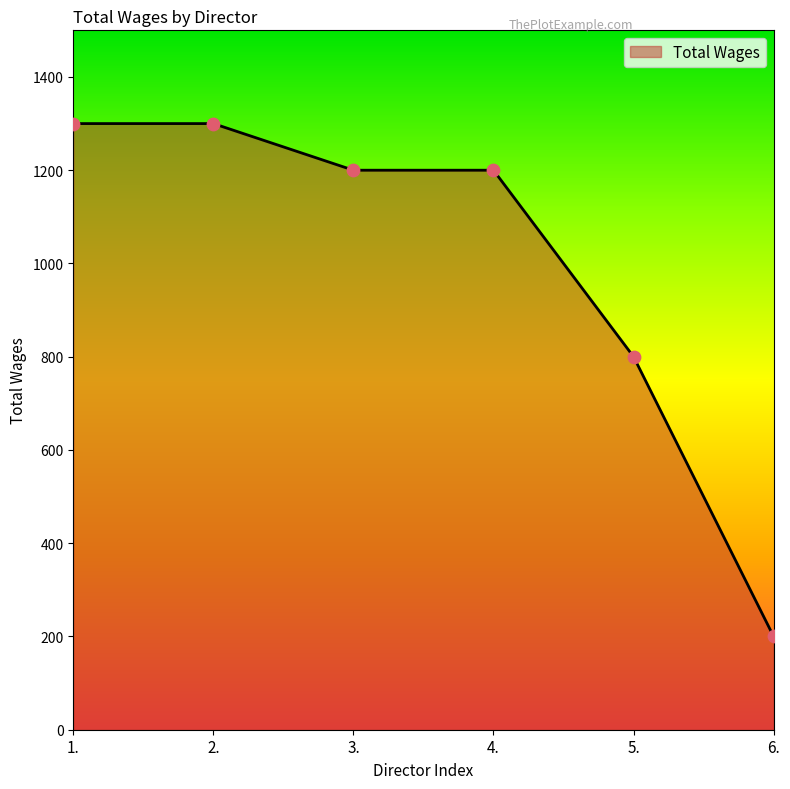

What is the ratio of the value at 5. to the value at 4.?

0.7